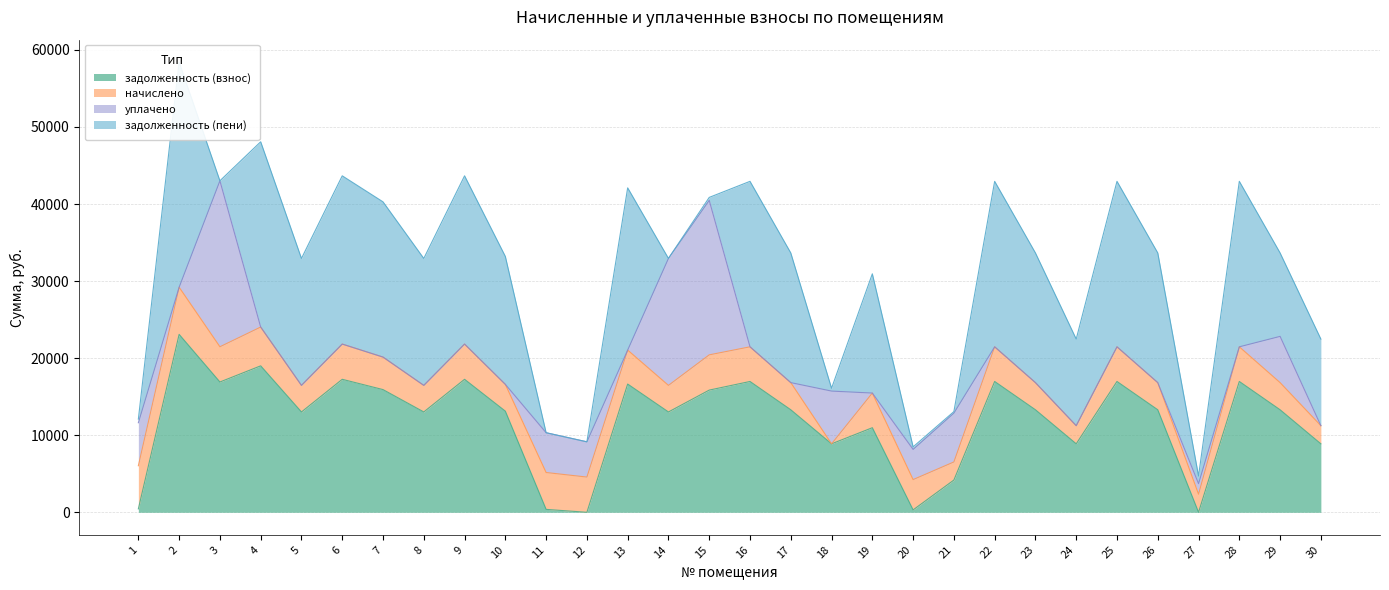

What is the value of the начислено point at the 29th from the left?

3524.5